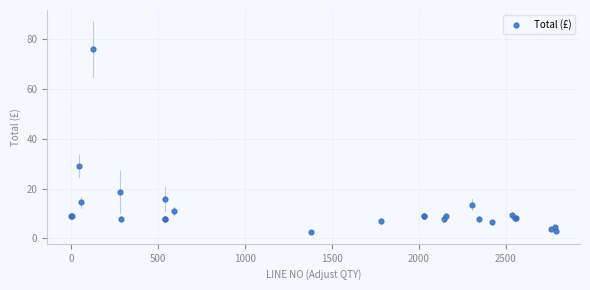

What Y value in the scatter plot is closest to 39?

29.0